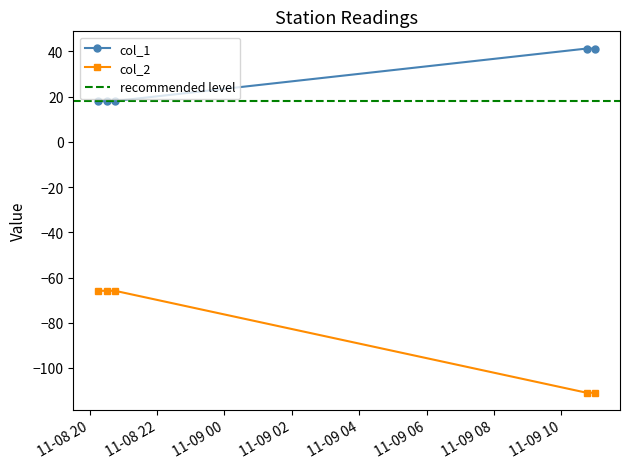

Between 2018-11-08 20:15 and 2018-11-08 20:45, which series saw the biggest shift?

col_1